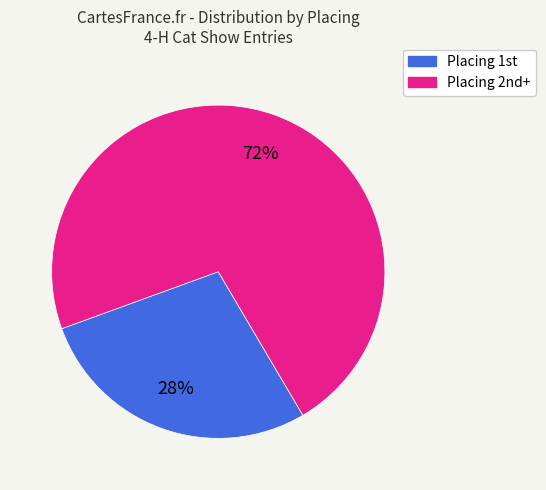

How many segments does this pie chart have?

2